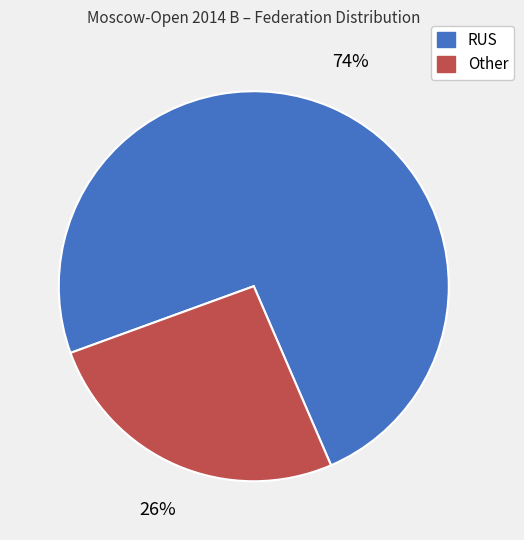

The RUS slice represents 87% of the pie. True or false?

False